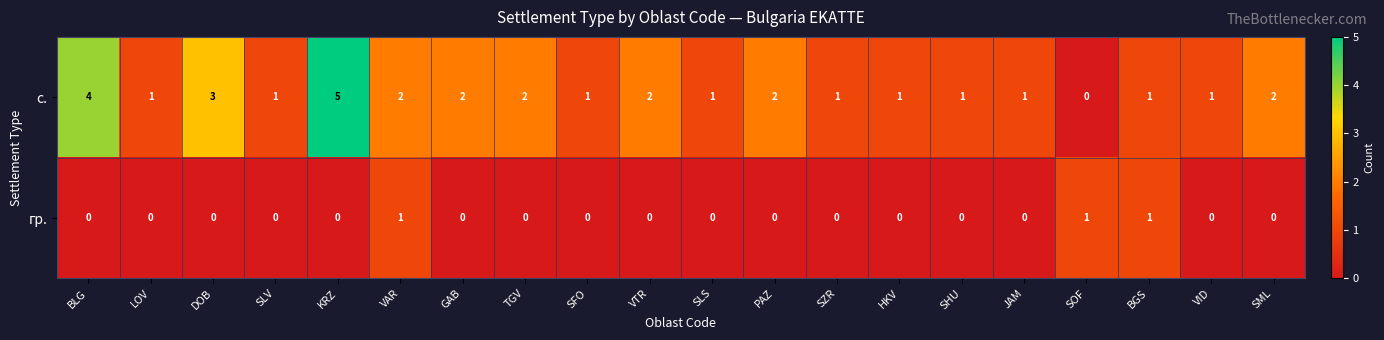

At which category is the sum across all series the highest?

KRZ